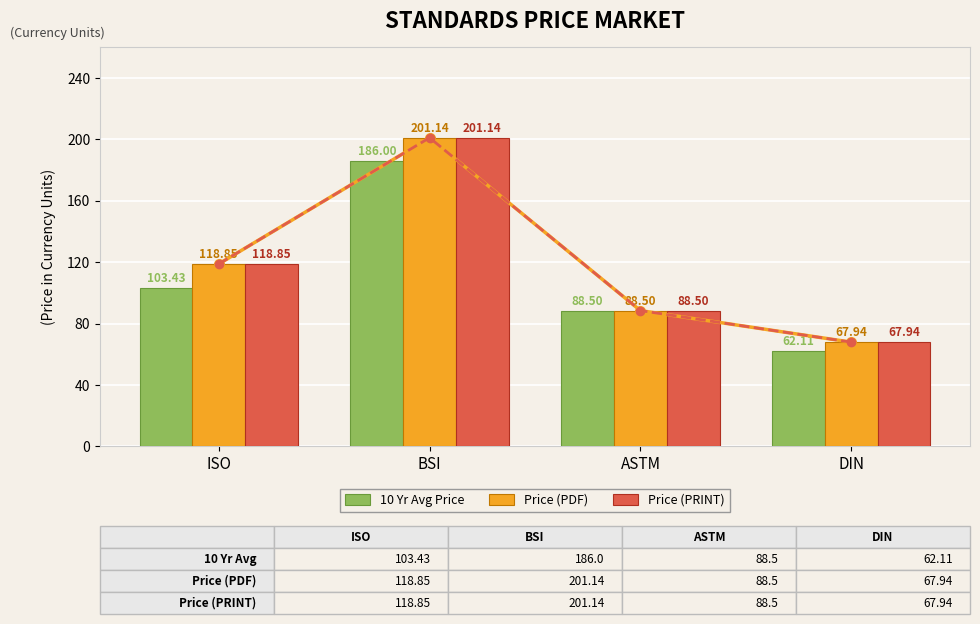

How many groups of bars are there?

4